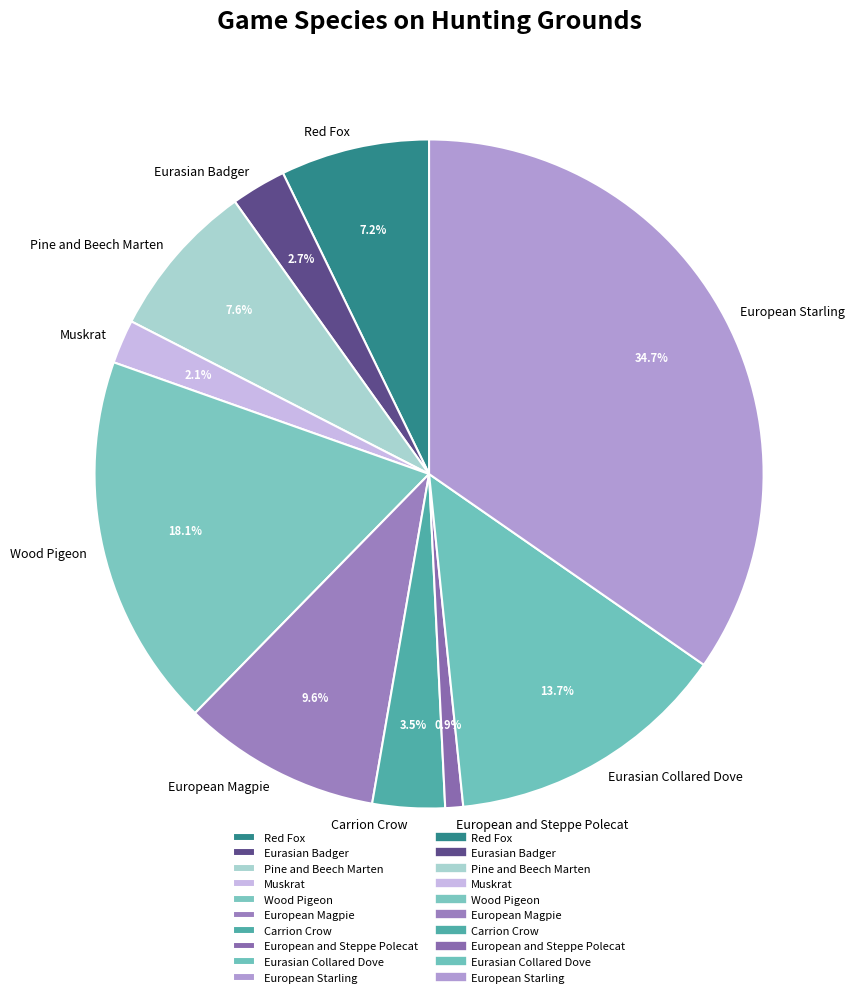

Which slice is the largest?

European Starling